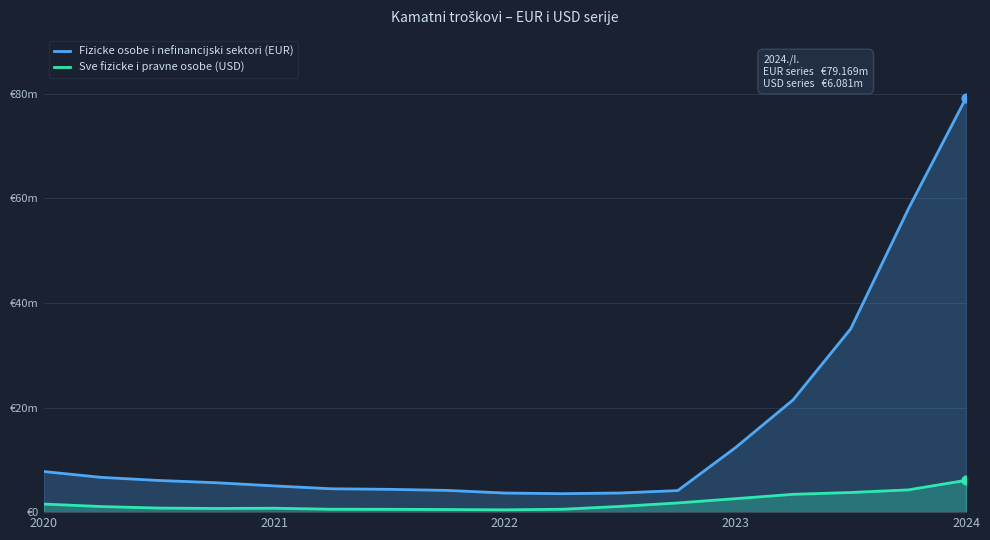

Which series contains the highest Y value?

Fizicke osobe i nefinancijski sektori (EUR)